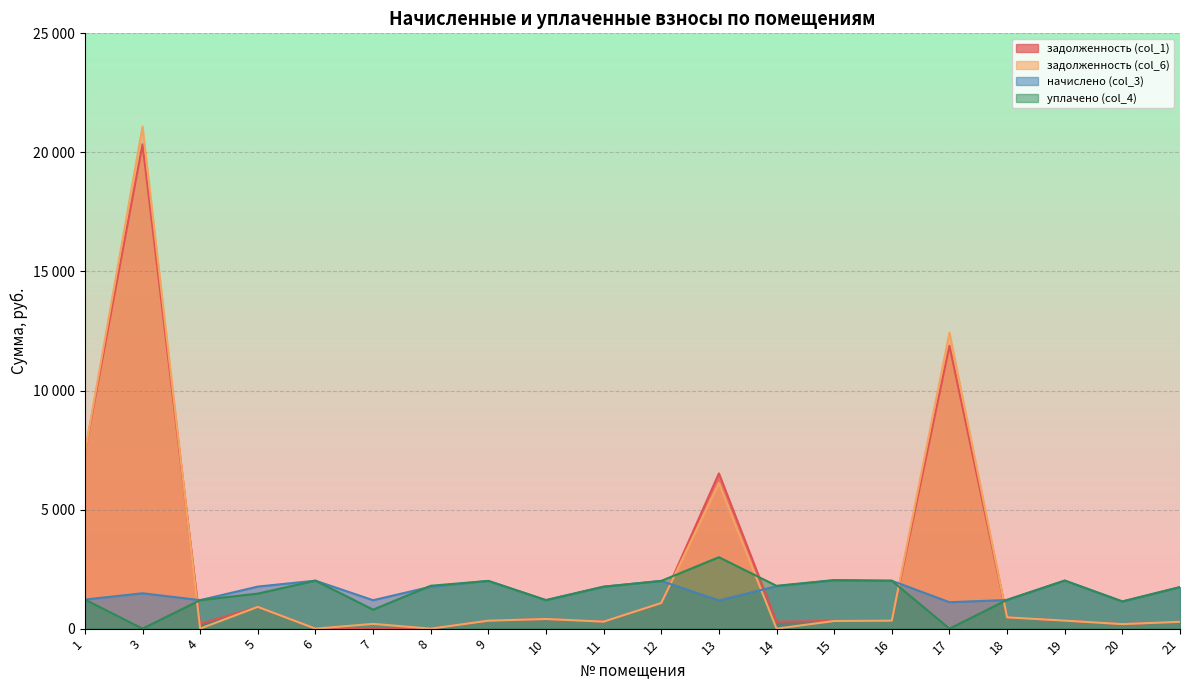

Reading left to right, transcribe all the data shown in this chart.

задолженность (col_1): 7386.3	20340.3	199.5	914.9	0.0	0.0	0.0	334.0	404.8	293.7	1076.7	6519.6	287.3	328.3	335.2	11877.2	475.0	336.4	190.1	286.5
задолженность (col_6): 7386.3	21082.7	0.0	914.9	0.0	198.9	0.0	334.0	404.8	293.7	1076.7	6112.8	0.0	321.0	335.2	12431.8	473.9	336.4	190.1	286.5
начислено (col_3): 1221.5	1484.8	1196.9	1765.6	2014.7	1193.4	1758.5	2004.2	1196.9	1762.0	2004.2	1186.4	1783.1	2025.3	2011.3	1109.2	1204.0	2018.3	1140.8	1744.5
уплачено (col_4): 1221.5	0.0	1196.9	1471.3	2014.7	796.0	1800.0	2004.2	1196.9	1762.0	2004.2	3000.0	1797.2	2040.0	2011.3	0.0	1210.0	2018.3	1140.8	1744.5